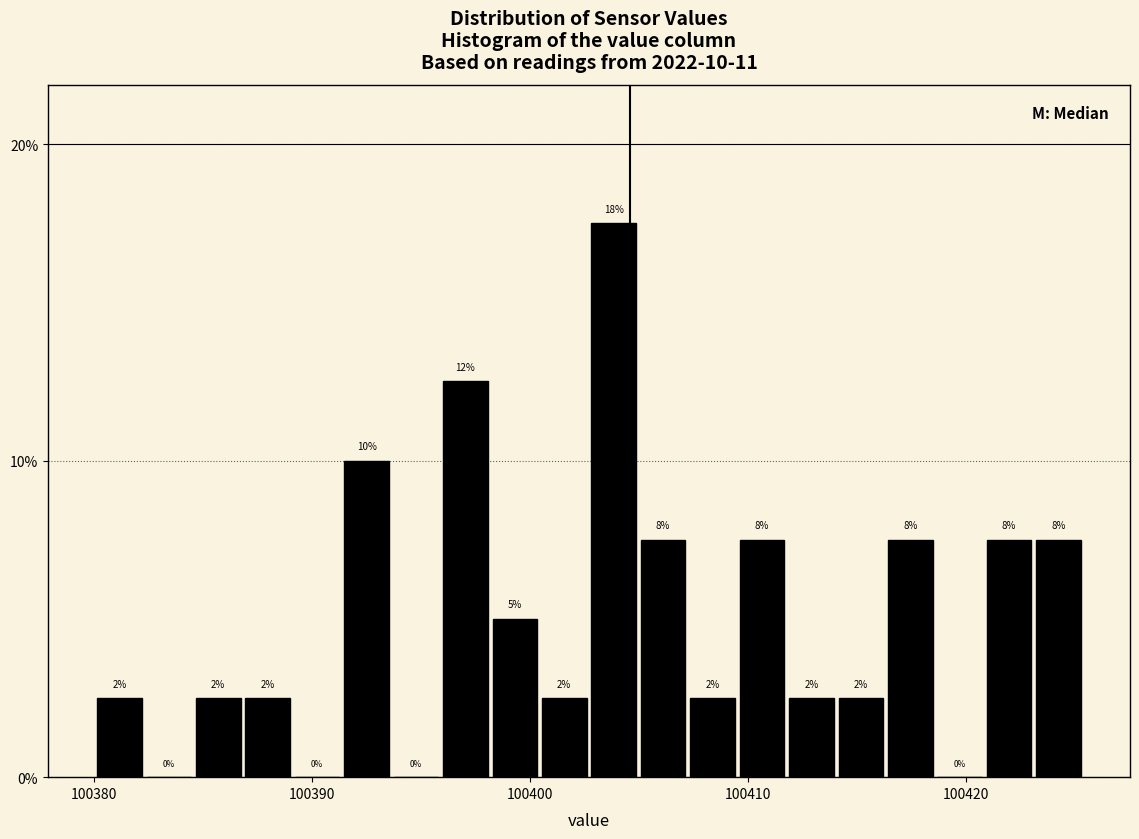

Around what value on the x-axis is the tallest bar? Give the approximate position of its centre, as read against the axis.

100404